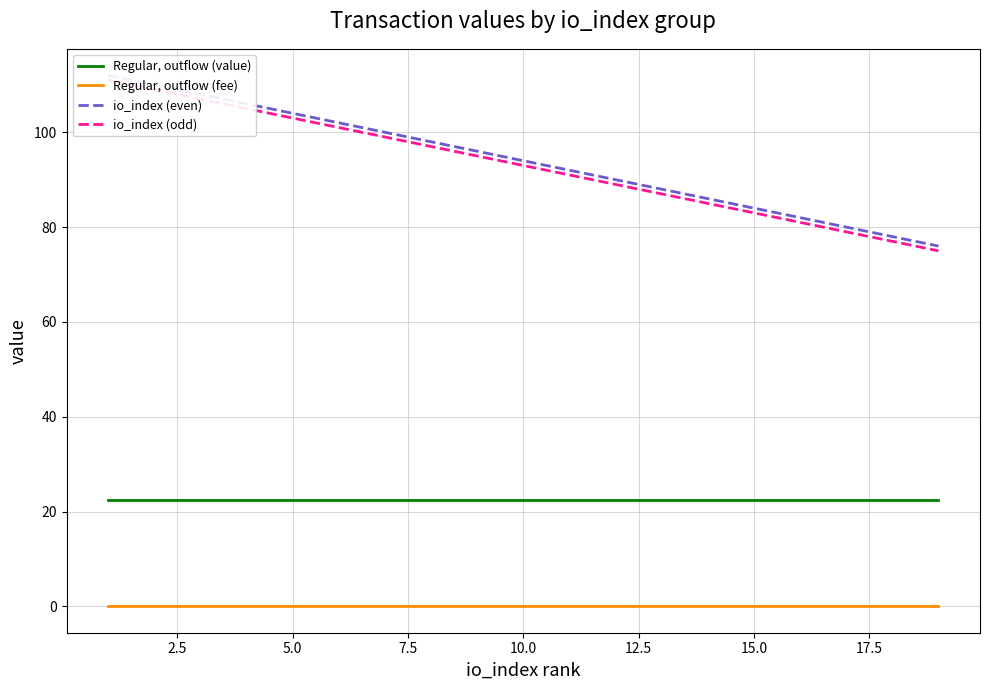

What are all the series names shown in the legend?

Regular, outflow (value), Regular, outflow (fee), io_index (even), io_index (odd)